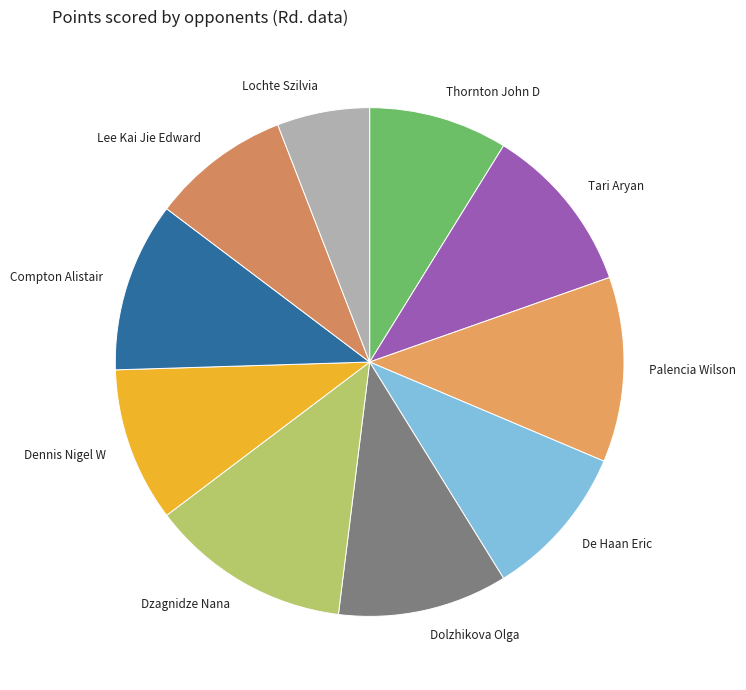

Approximately how many times larger is the value at Dzagnidze Nana compared to Thornton John D?

1.4